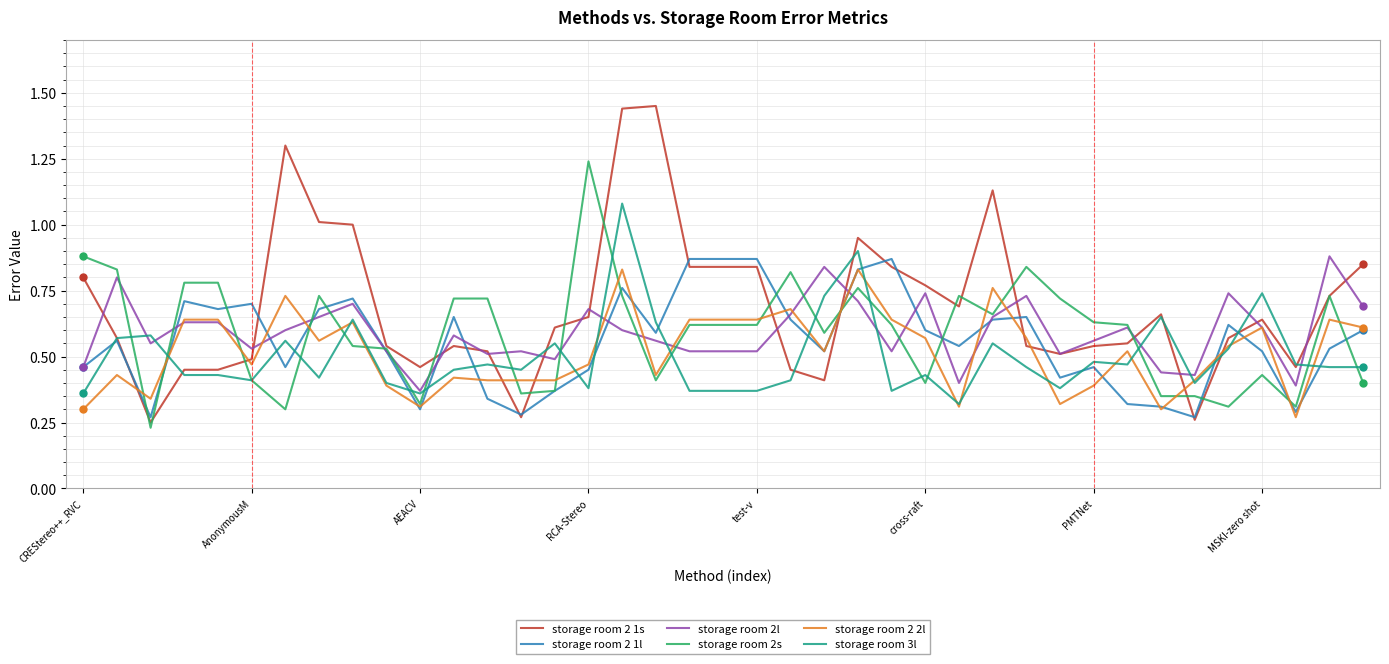

Which series has the largest total across all categories?

storage room 2 1s